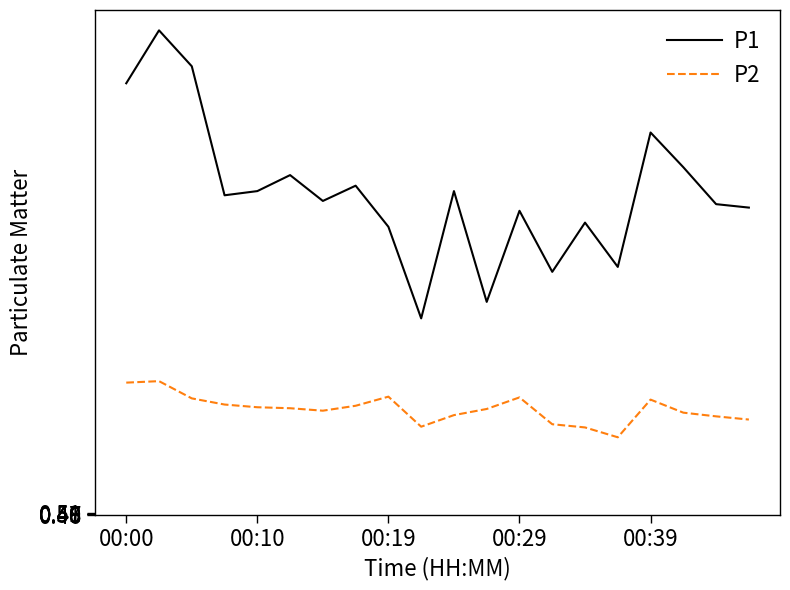

Which series has the largest range (max minus min)?

P1